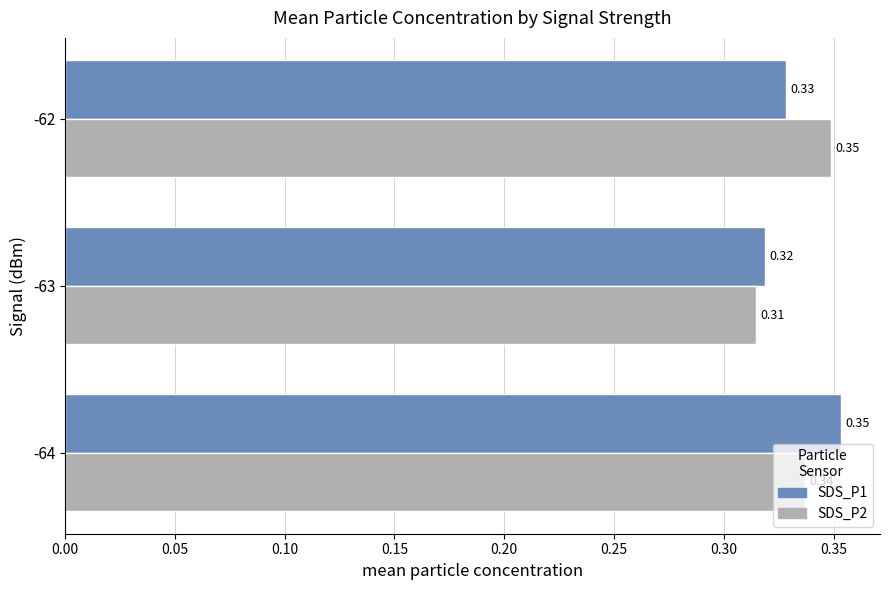

Rank the categories by SDS_P2 value from highest to lowest.

-62, -64, -63